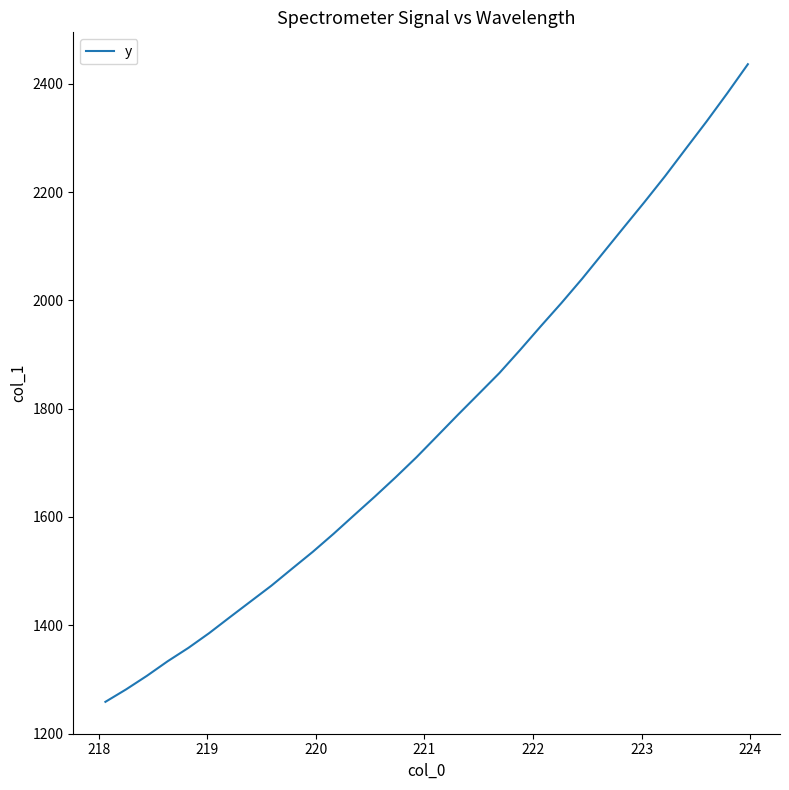

True or false: the data has more than 2 interior local peaks.

False